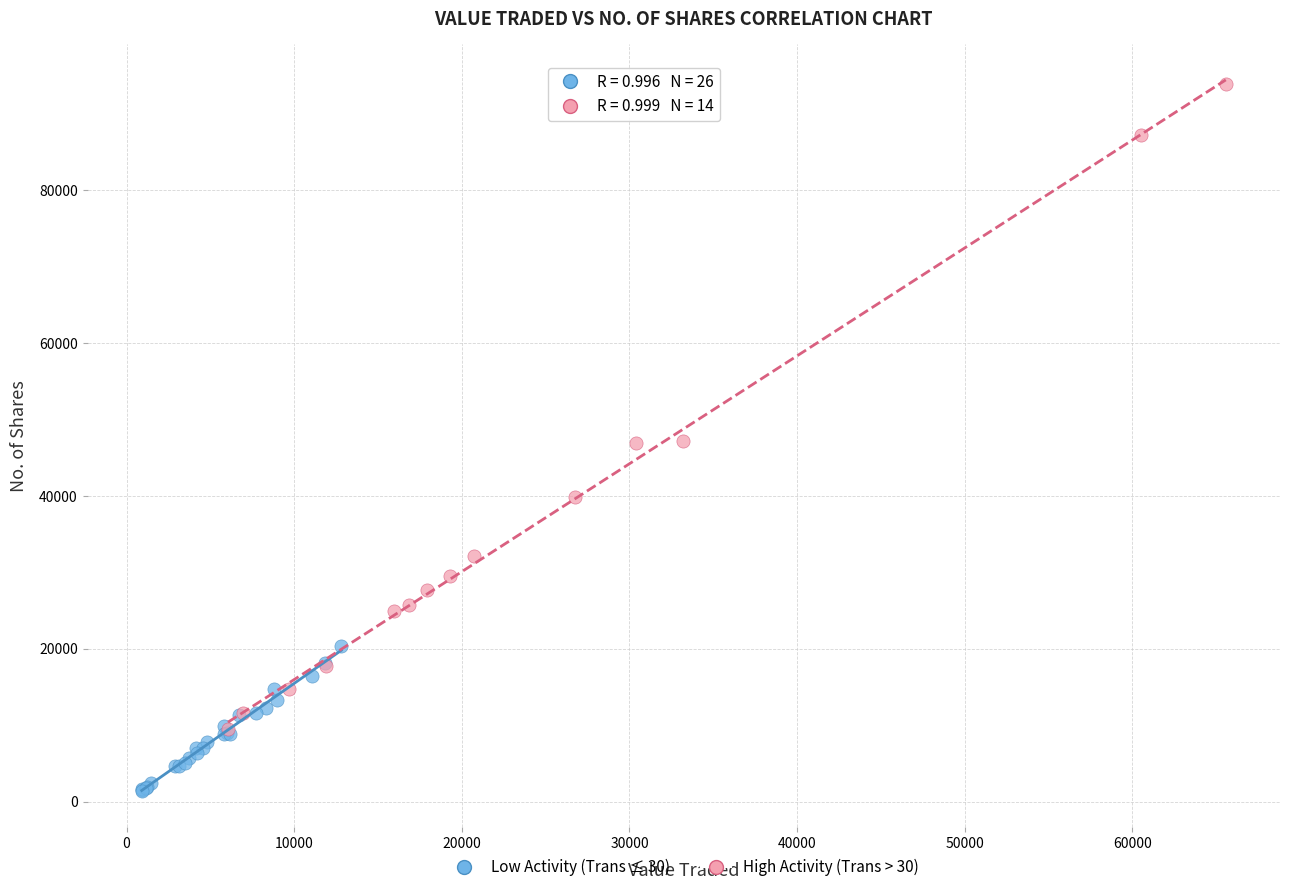

Which series contains the lowest Y value?

Low Activity (Trans ≤ 30)